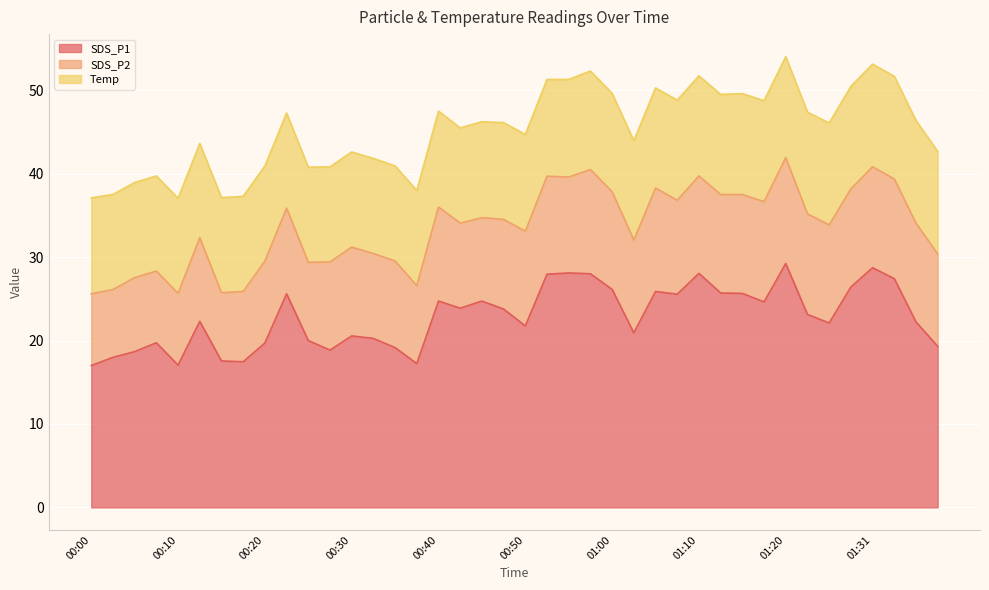

True or false: SDS_P1 and Temp cross at least once.

False